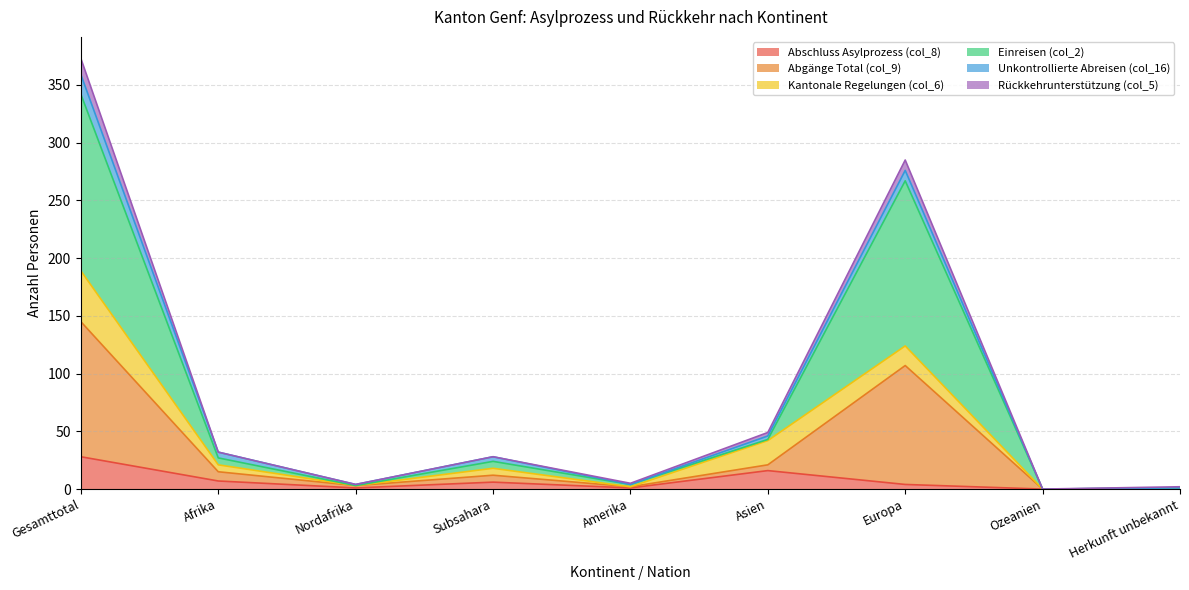

Is it true that Einreisen (col_2) equals 1 at Herkunft unbekannt?

True